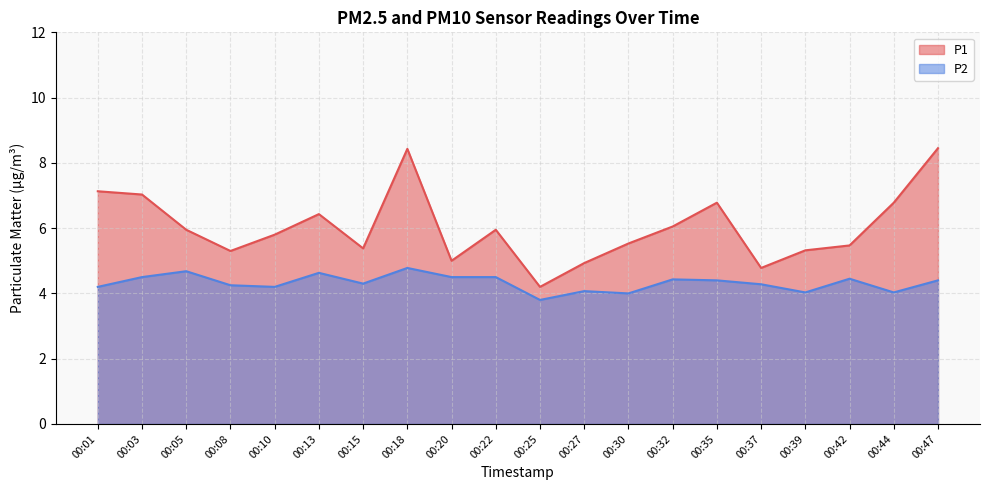

What is the difference between the maximum and minimum values in the P1 series?

4.2